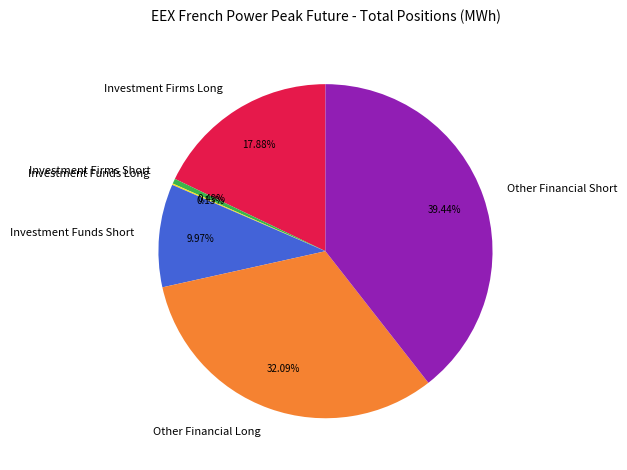

To the nearest percent, what is the average slice percentage?

17%